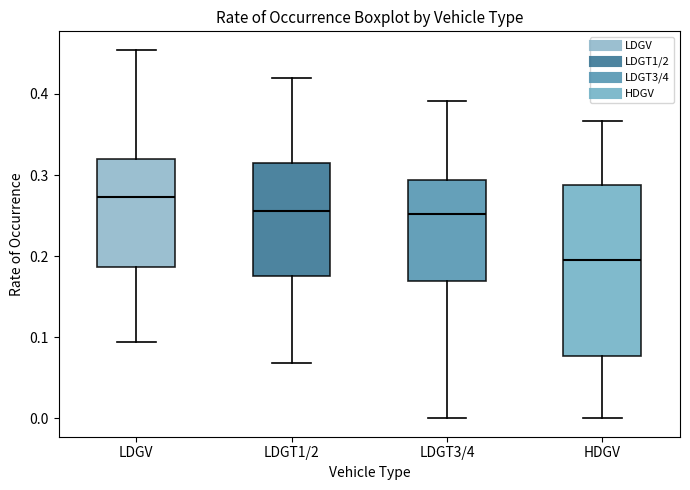

Where does the lower whisker of the box for HDGV end on the y-axis? The values are not printed on the chart, so give them approximately, as read against the axis.

0.00